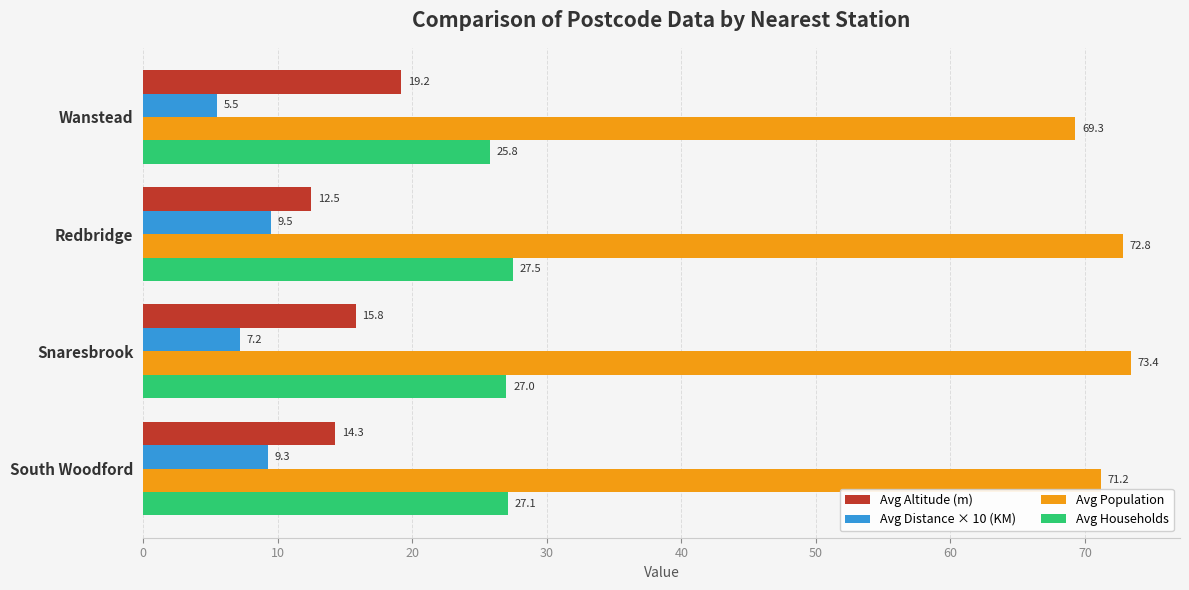

What is the greatest value displayed?

73.4